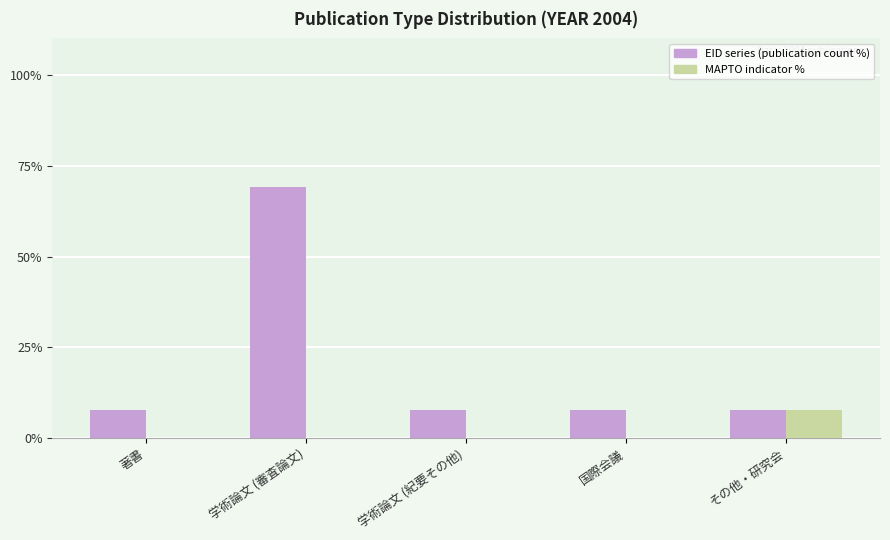

Reading left to right, transcribe all the data shown in this chart.

EID series (publication count %): 著書=7.7	学術論文 (審査論文)=69.2	学術論文 (紀要その他)=7.7	国際会議=7.7	その他・研究会=7.7
MAPTO indicator %: 著書=0.0	学術論文 (審査論文)=0.0	学術論文 (紀要その他)=0.0	国際会議=0.0	その他・研究会=7.7